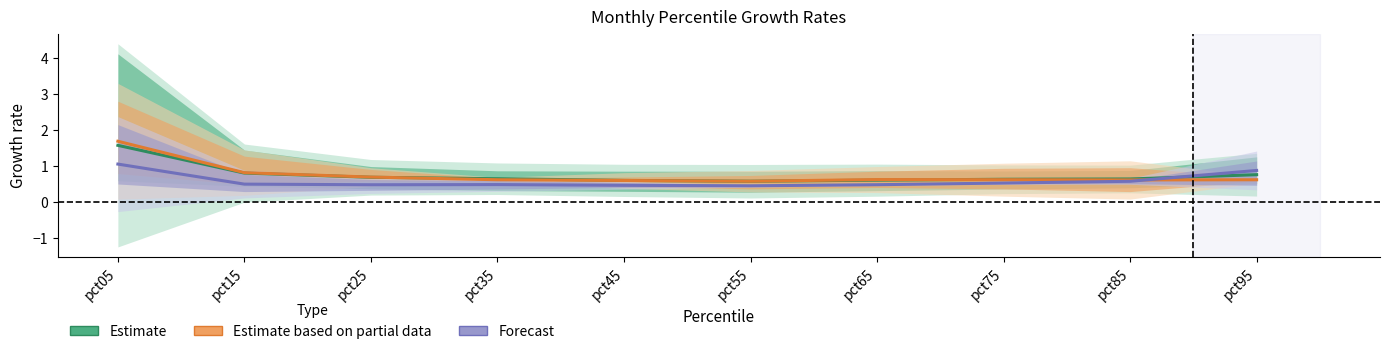

What is the sum of the Forecast values at pct95 and pct85?

1.5